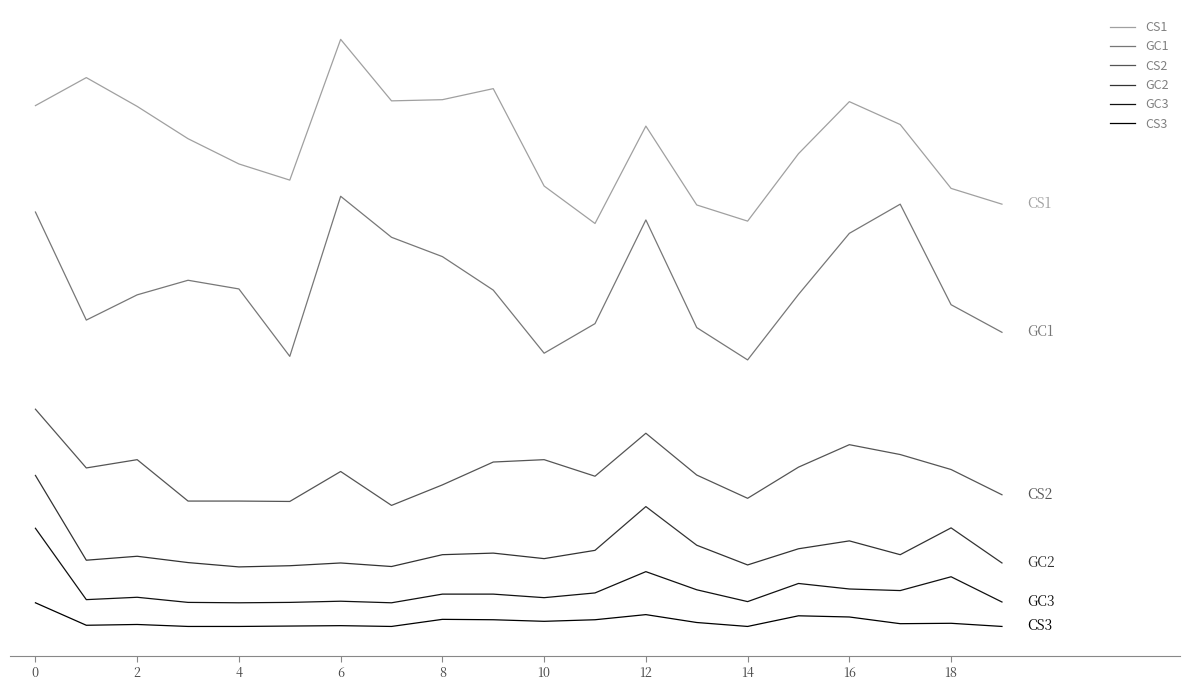

Which series has the largest total across all categories?

CS1